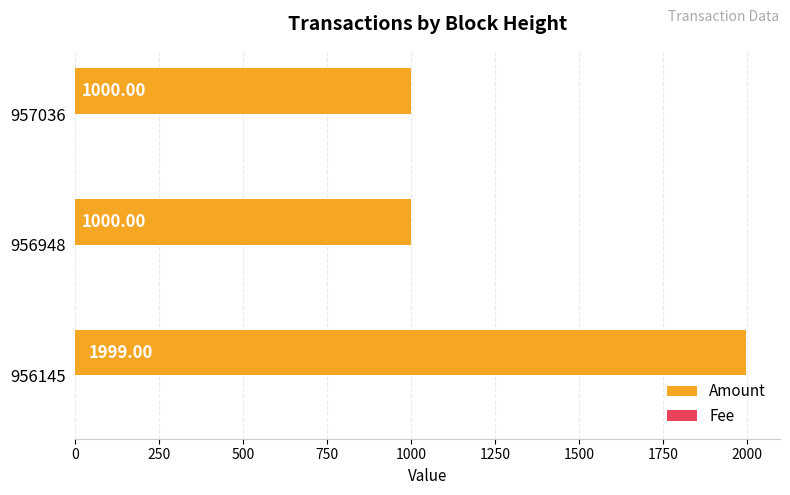

At which category is the sum across all series the highest?

956145